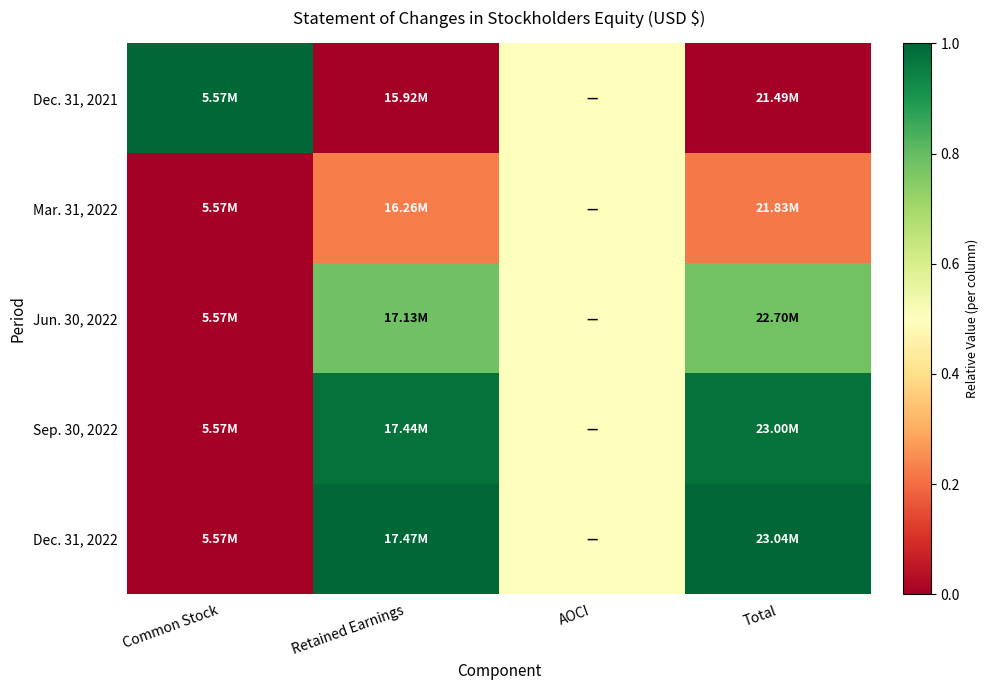

Which has a higher value, AOCI or Total?

AOCI